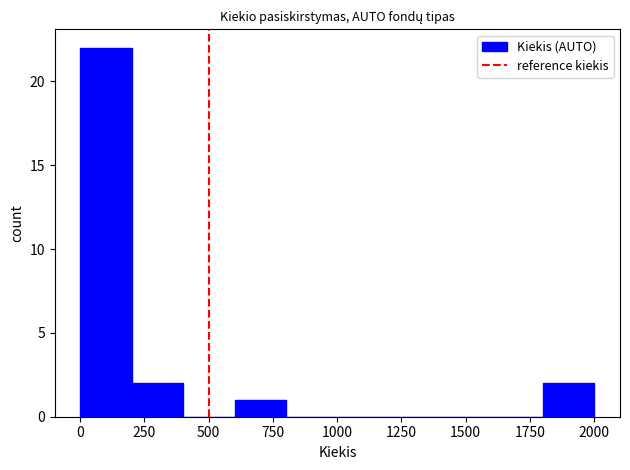

Read against the x-axis, roughly where is the centre of the tallest bar?

100